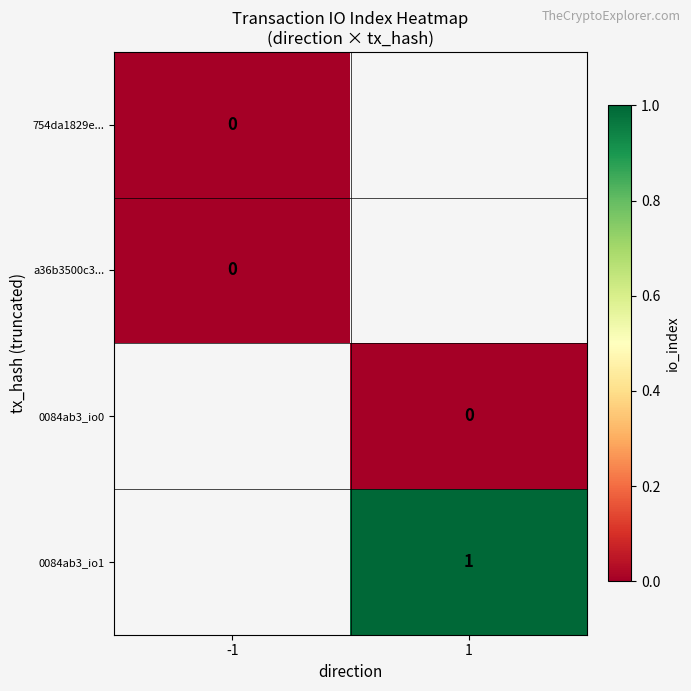

Count the number of categories in the chart.

2